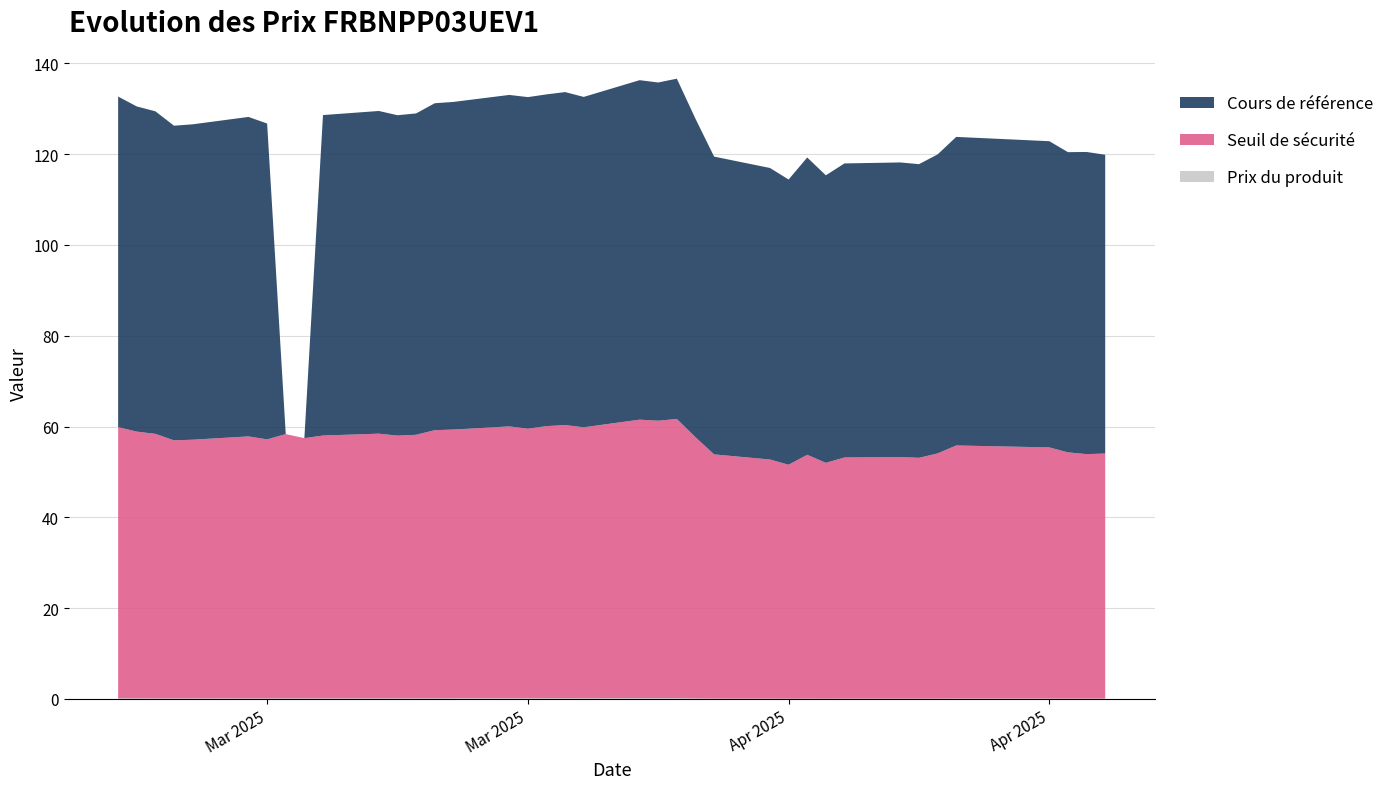

Reading right to left, what are all the values shown in this chart?

Cours de référence: 2025-03-03=72.8	2025-03-04=71.6	2025-03-05=71.0	2025-03-06=69.3	2025-03-07=69.5	2025-03-10=70.4	2025-03-11=69.6	2025-03-12=0.0	2025-03-13=0.0	2025-03-14=70.6	2025-03-17=71.1	2025-03-18=70.6	2025-03-19=70.8	2025-03-20=72.0	2025-03-21=72.2	2025-03-24=73.0	2025-03-25=73.0	2025-03-26=73.1	2025-03-27=73.3	2025-03-28=72.8	2025-03-31=74.8	2025-04-01=74.5	2025-04-02=75.0	2025-04-03=70.1	2025-04-04=65.6	2025-04-07=64.2	2025-04-08=62.8	2025-04-09=65.5	2025-04-10=63.3	2025-04-11=64.8	2025-04-14=64.9	2025-04-15=64.7	2025-04-16=65.8	2025-04-17=68.0	2025-04-22=67.4	2025-04-23=66.1	2025-04-24=66.5	2025-04-25=65.8
Seuil de sécurité: 2025-03-03=59.7	2025-03-04=58.7	2025-03-05=58.3	2025-03-06=56.8	2025-03-07=57.0	2025-03-10=57.7	2025-03-11=57.0	2025-03-12=58.2	2025-03-13=57.3	2025-03-14=57.9	2025-03-17=58.3	2025-03-18=57.9	2025-03-19=58.0	2025-03-20=59.0	2025-03-21=59.2	2025-03-24=59.9	2025-03-25=59.4	2025-03-26=59.9	2025-03-27=60.1	2025-03-28=59.7	2025-03-31=61.3	2025-04-01=61.1	2025-04-02=61.5	2025-04-03=57.5	2025-04-04=53.8	2025-04-07=52.7	2025-04-08=51.5	2025-04-09=53.7	2025-04-10=51.9	2025-04-11=53.1	2025-04-14=53.2	2025-04-15=53.0	2025-04-16=54.0	2025-04-17=55.7	2025-04-22=55.3	2025-04-23=54.2	2025-04-24=53.8	2025-04-25=54.0
Prix du produit: 2025-03-03=0.2	2025-03-04=0.2	2025-03-05=0.1	2025-03-06=0.1	2025-03-07=0.1	2025-03-10=0.1	2025-03-11=0.1	2025-03-12=0.2	2025-03-13=0.1	2025-03-14=0.1	2025-03-17=0.2	2025-03-18=0.1	2025-03-19=0.1	2025-03-20=0.2	2025-03-21=0.2	2025-03-24=0.2	2025-03-25=0.2	2025-03-26=0.2	2025-03-27=0.2	2025-03-28=0.2	2025-03-31=0.2	2025-04-01=0.2	2025-04-02=0.2	2025-04-03=0.1	2025-04-04=0.1	2025-04-07=0.1	2025-04-08=0.1	2025-04-09=0.1	2025-04-10=0.1	2025-04-11=0.1	2025-04-14=0.1	2025-04-15=0.1	2025-04-16=0.1	2025-04-17=0.1	2025-04-22=0.1	2025-04-23=0.1	2025-04-24=0.1	2025-04-25=0.1